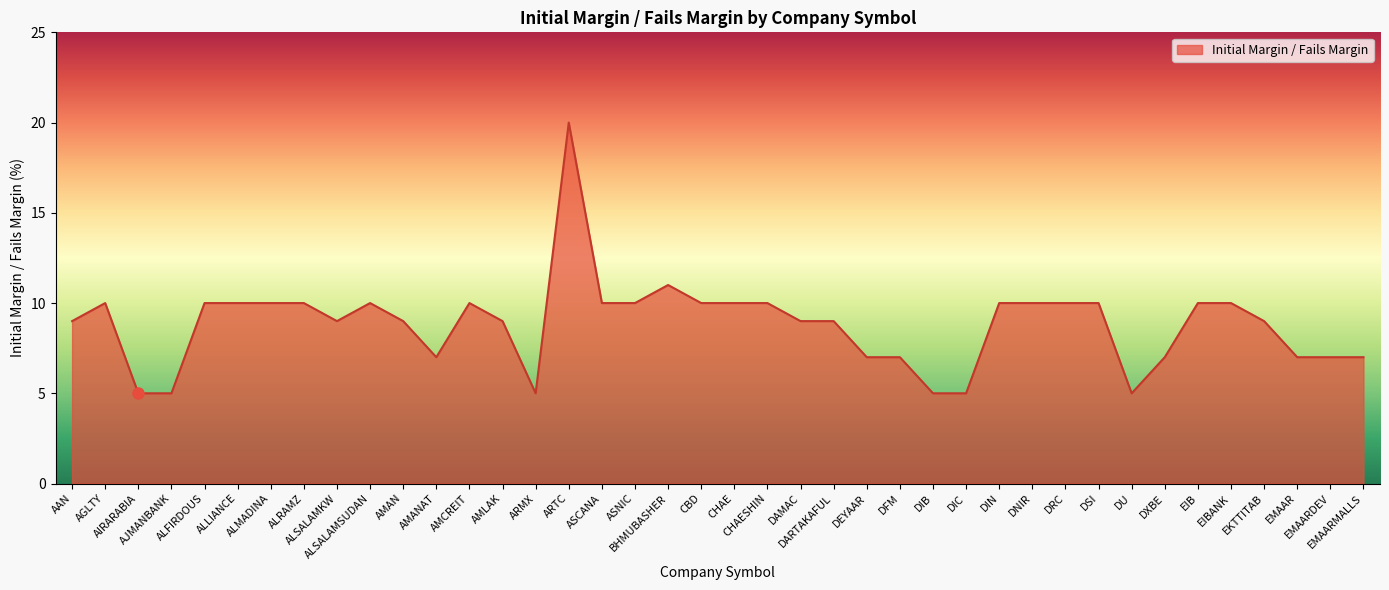

Count the number of categories in the chart.

40